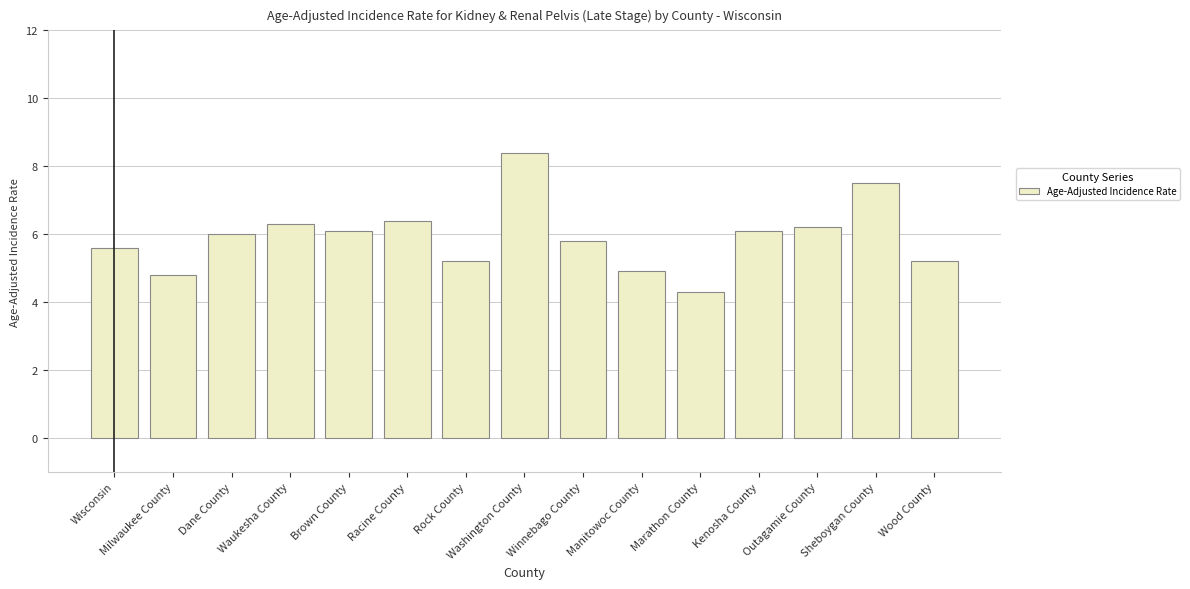

What position from the left is Rock County?

7